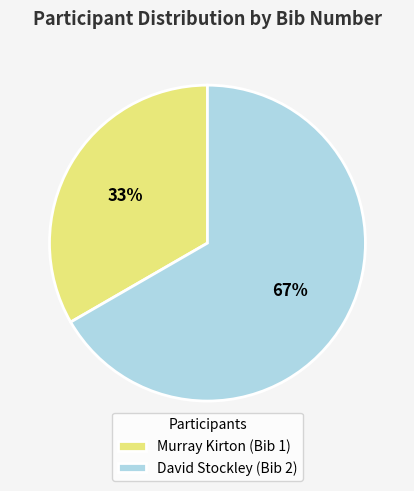

What is the largest slice in the pie chart?

David Stockley